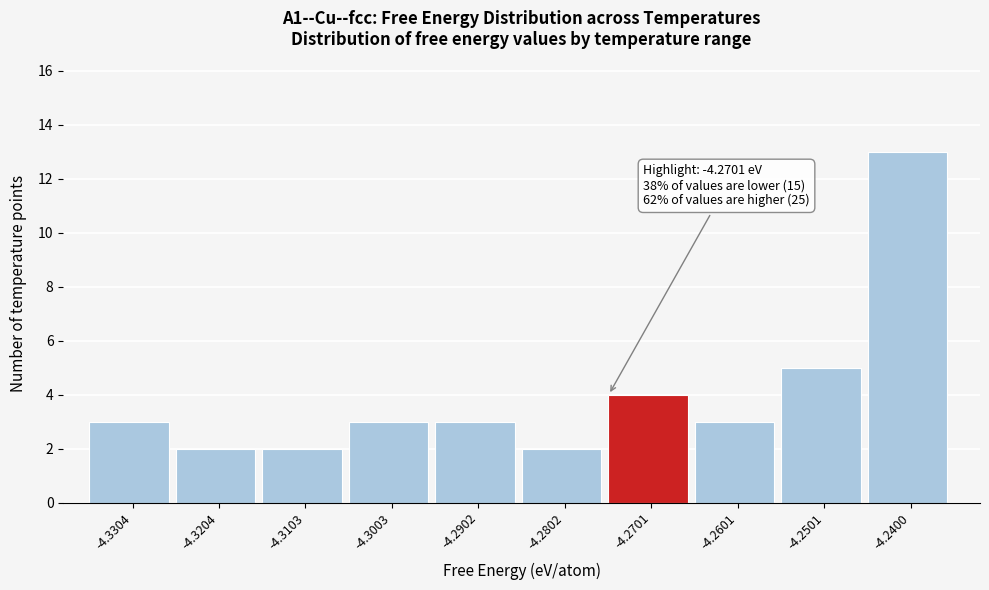

Reading left to right, extract all data points from this chart.

3	2	2	3	3	2	4	3	5	13